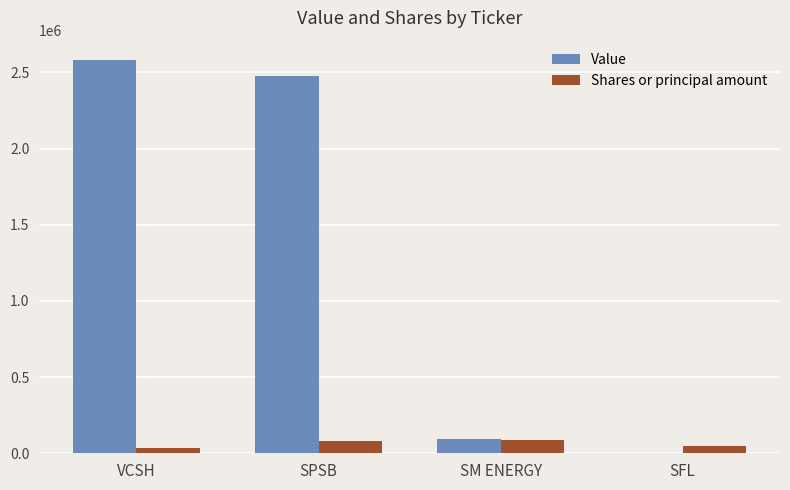

What is the sum of all Value values?

5150000